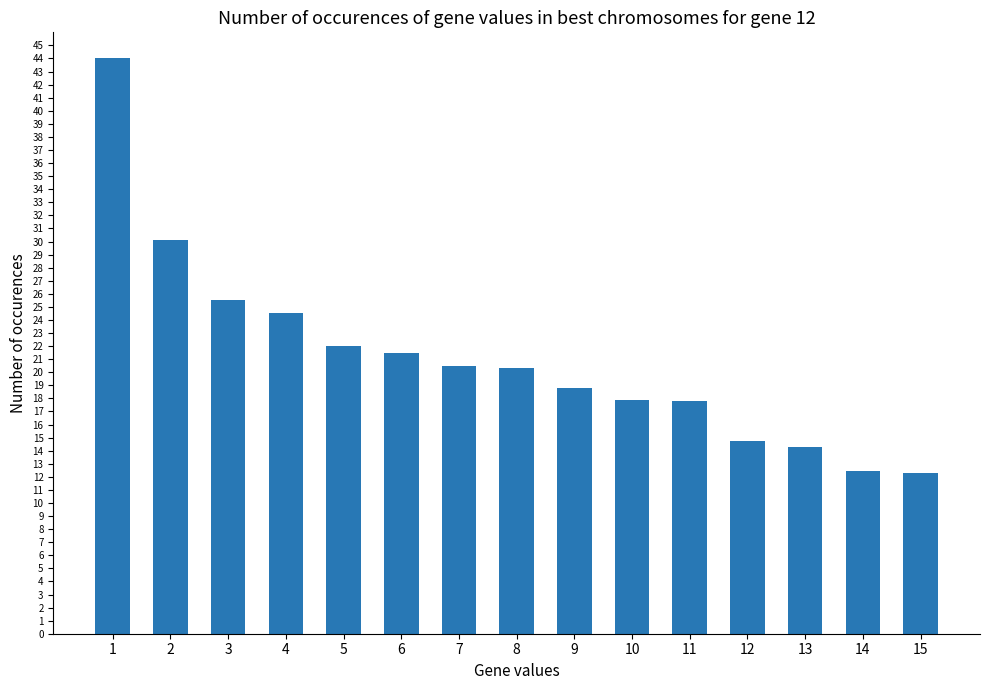

The chart shows a value of 11.7 at 7. True or false?

False